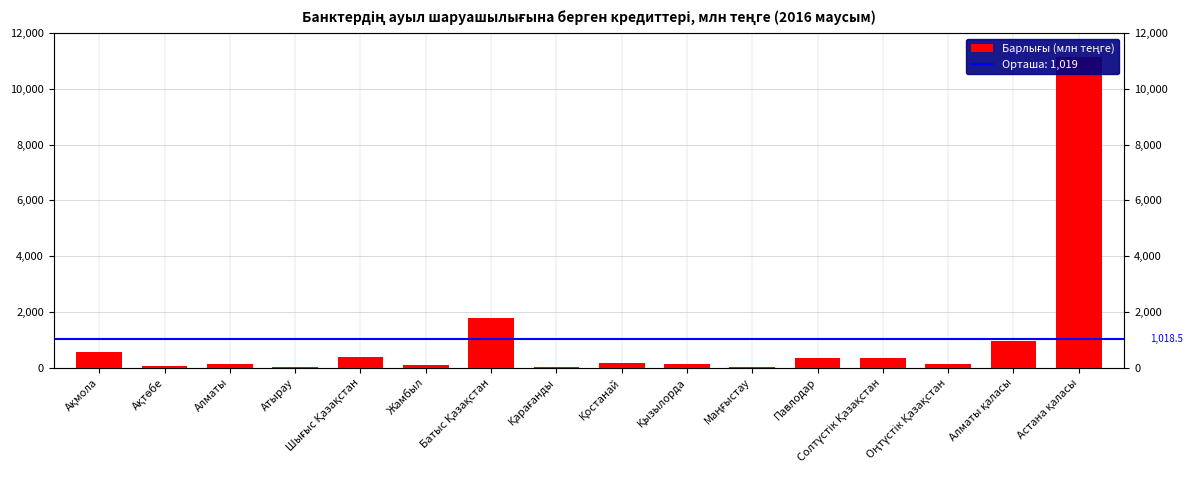

Reading left to right, extract all data points from this chart.

546.2	45.7	140.3	31.4	388.7	80.1	1794.3	15.5	180.3	114.5	16.0	364.0	334.9	139.0	967.1	11138.5